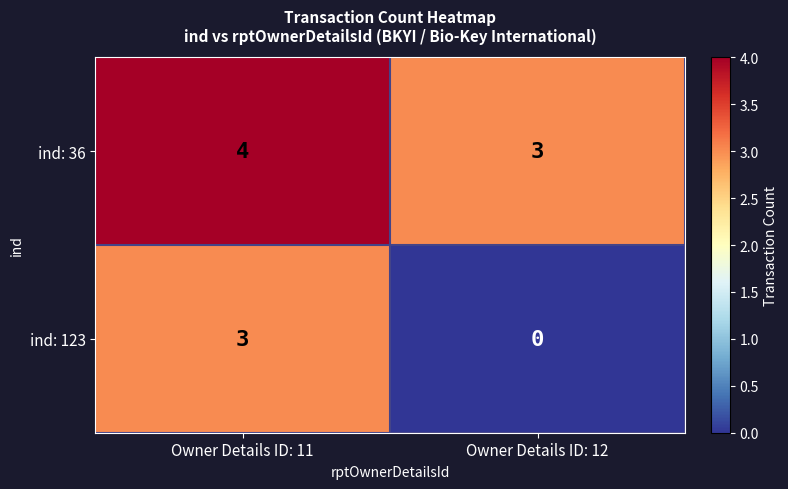

How many series are shown in this chart?

2